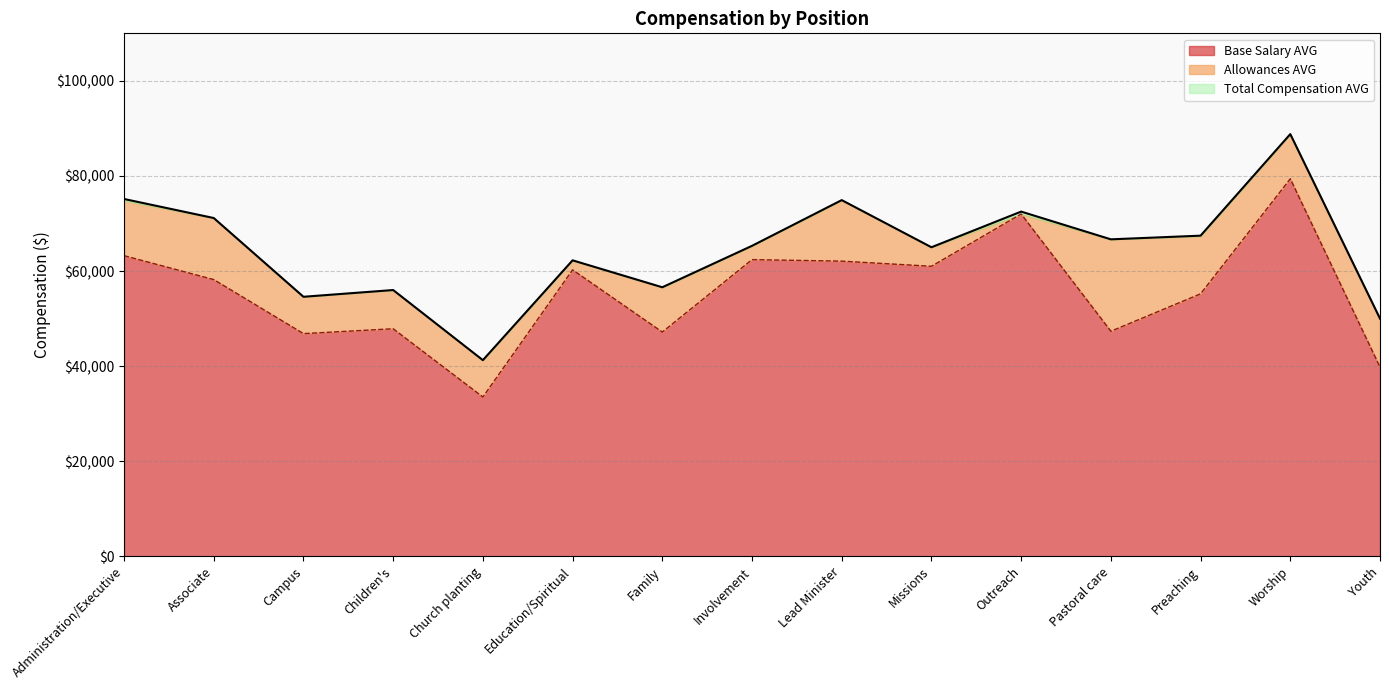

What is the average value of the Base Salary AVG series?

55750.1